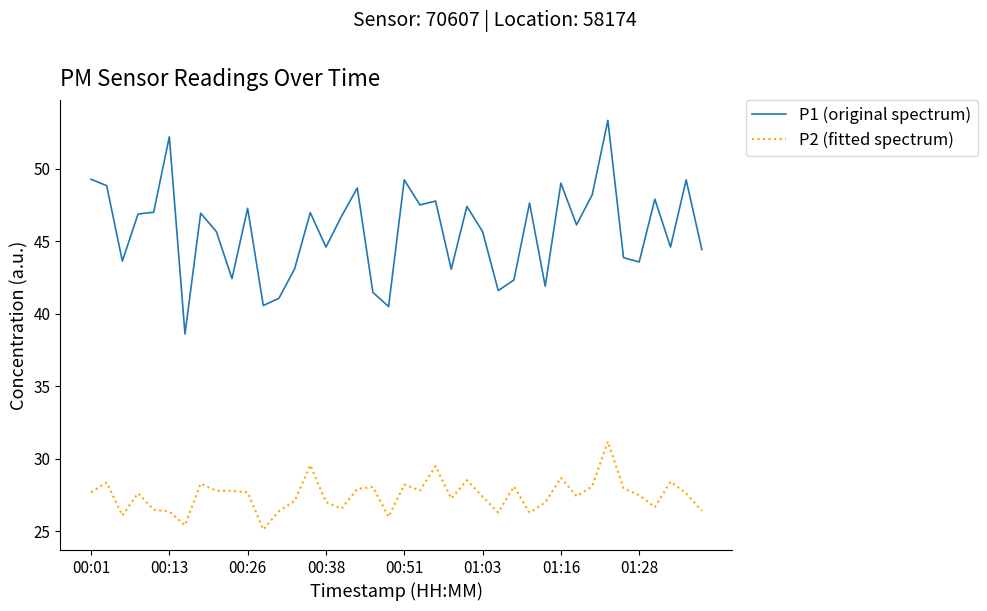

Does the chart display data point markers on the line(s)?

No